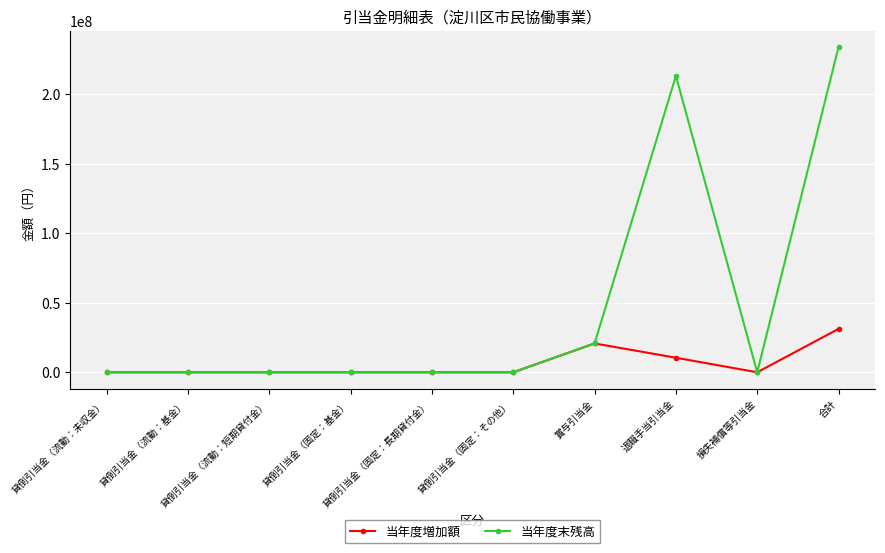

Which series has the largest range (max minus min)?

当年度末残高